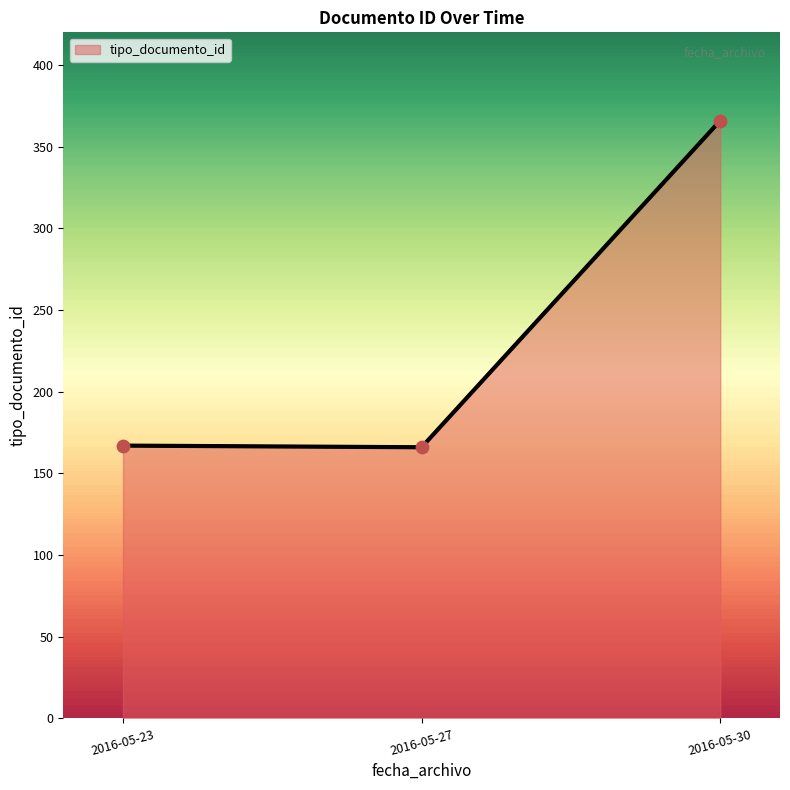

Which has a higher value, 2016-05-23 or 2016-05-30?

2016-05-30